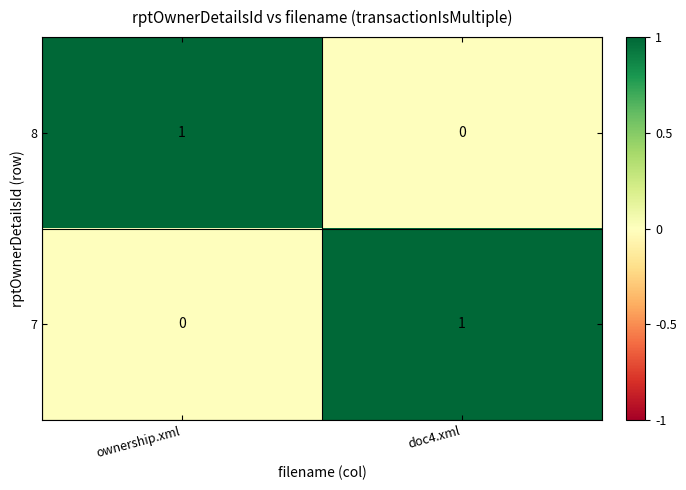

Reading left to right, extract all data points from this chart.

8: ownership.xml=1	doc4.xml=0
7: ownership.xml=0	doc4.xml=1